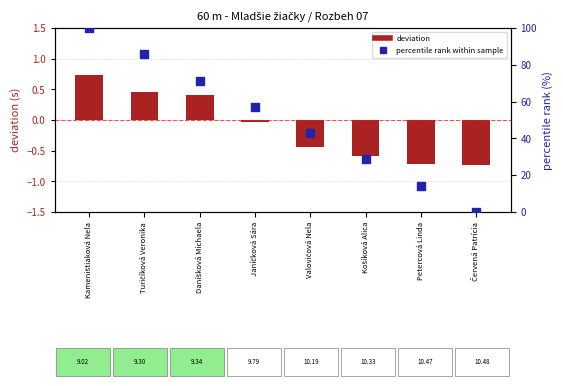

What is the total value across all series at Červená Patrícia?

-0.7